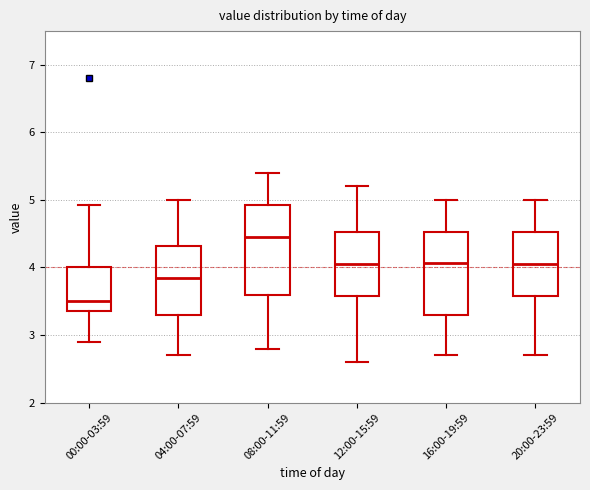

Reading left to right, read every box against the y-axis: the position of its median line, the range the box covers, and the ends of its whiskers. The values are not printed on the chart, so give them approximately, as read against the axis.

00:00-03:59: median 3.5, box 3.4 to 4.0, whiskers 2.9 to 4.9
04:00-07:59: median 3.9, box 3.3 to 4.3, whiskers 2.7 to 5.0
08:00-11:59: median 4.5, box 3.6 to 4.9, whiskers 2.8 to 5.4
12:00-15:59: median 4.1, box 3.6 to 4.5, whiskers 2.6 to 5.2
16:00-19:59: median 4.1, box 3.3 to 4.5, whiskers 2.7 to 5.0
20:00-23:59: median 4.1, box 3.6 to 4.5, whiskers 2.7 to 5.0